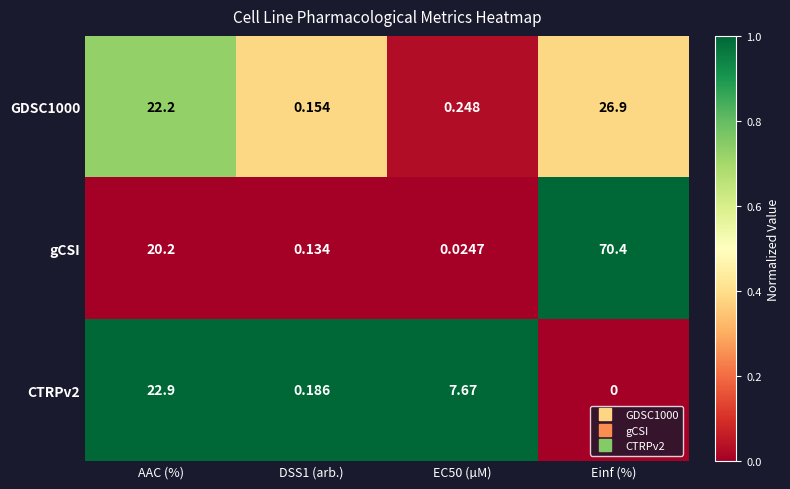

At which category is the sum across all series the highest?

Einf (%)